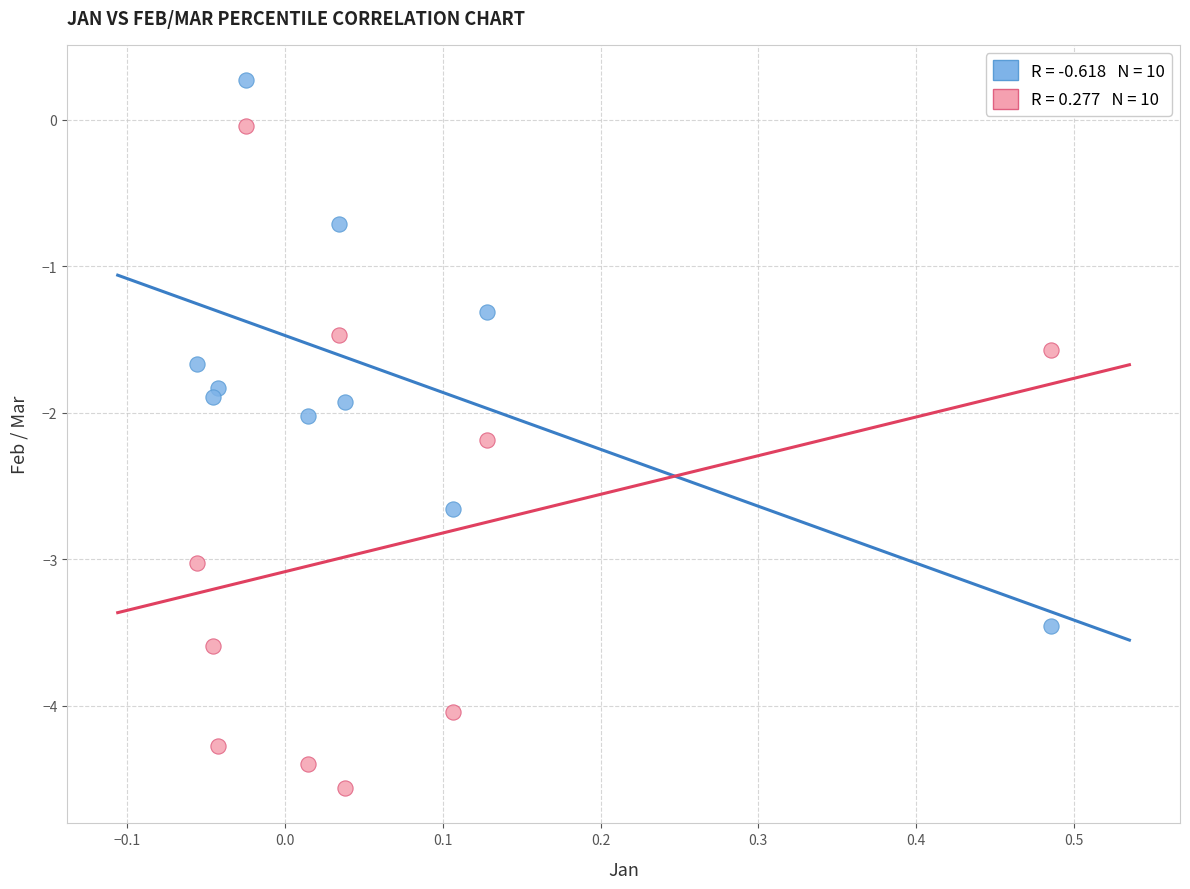

Across all data points, what is the range of X values (max minus min)?

0.5